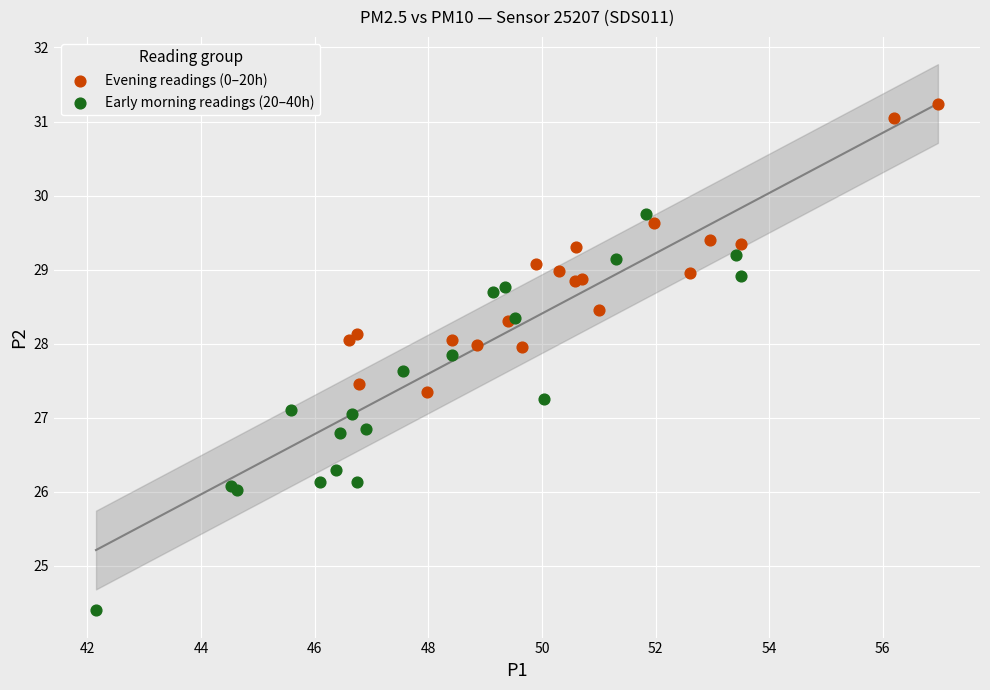

Which series has the largest Y range (max minus min)?

Early morning readings (20–40h)